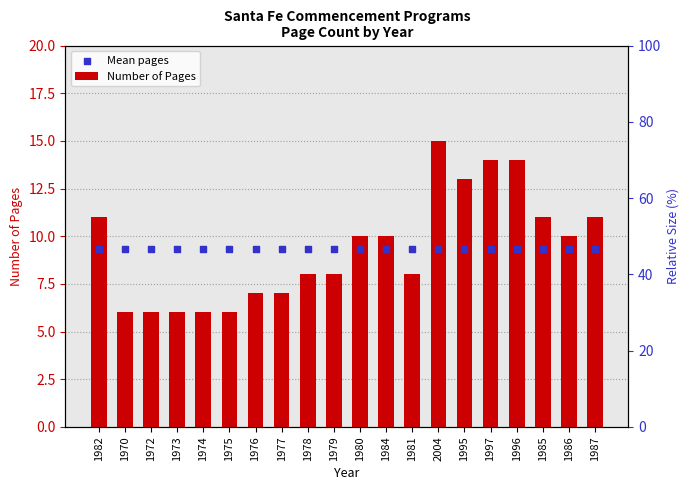

What is the total value across all series at 1986?

19.4